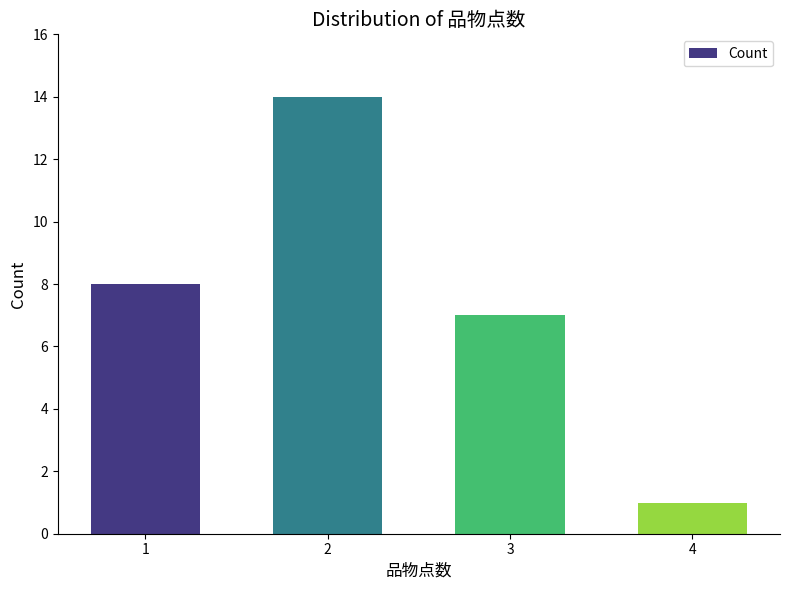

What is the maximum value shown in the chart?

14